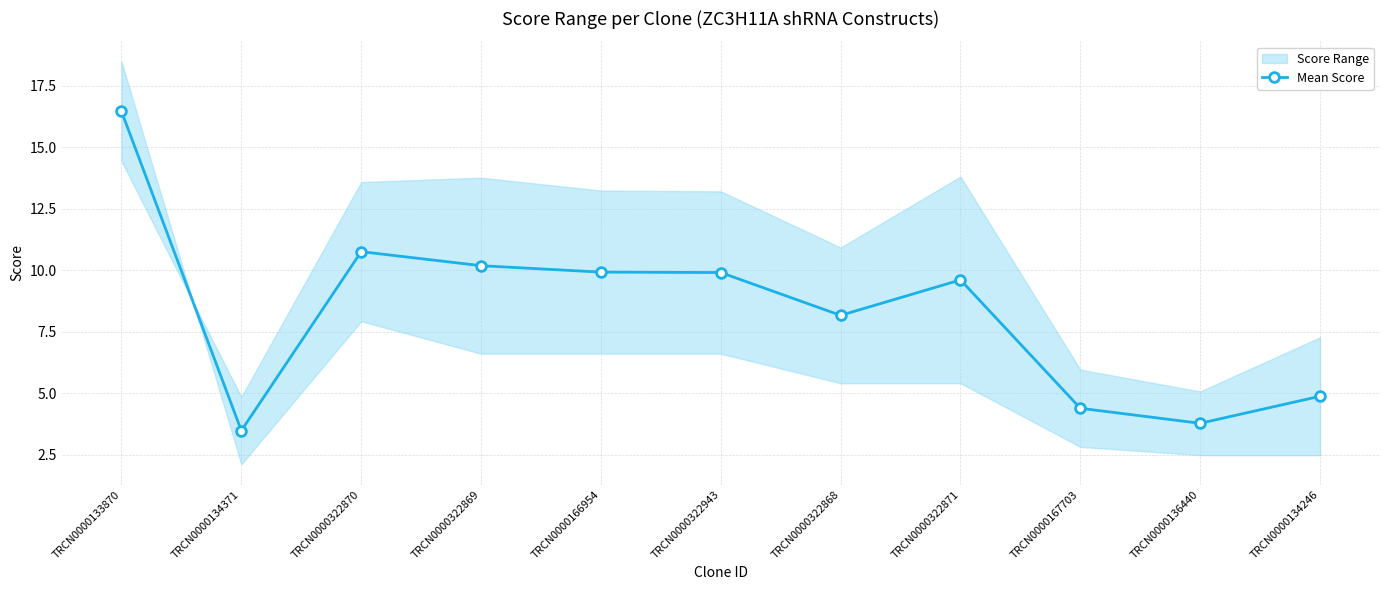

At which category does the data reach its first local peak?

TRCN0000322870